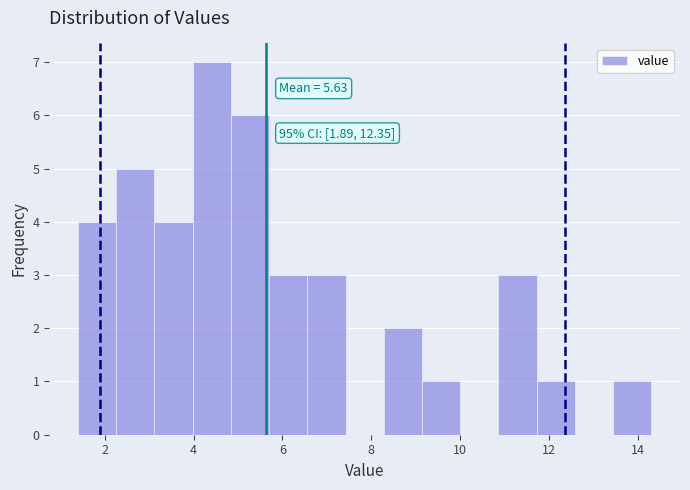

Over which range of the x-axis is the bar tallest?

3.98 to 4.84